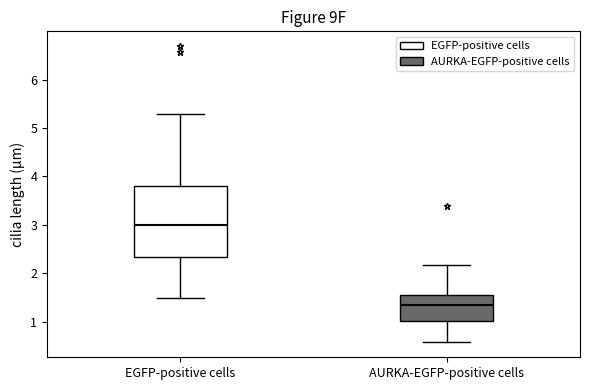

Where does the upper whisker of the box for AURKA-EGFP-positive cells end on the y-axis? The values are not printed on the chart, so give them approximately, as read against the axis.

2.2